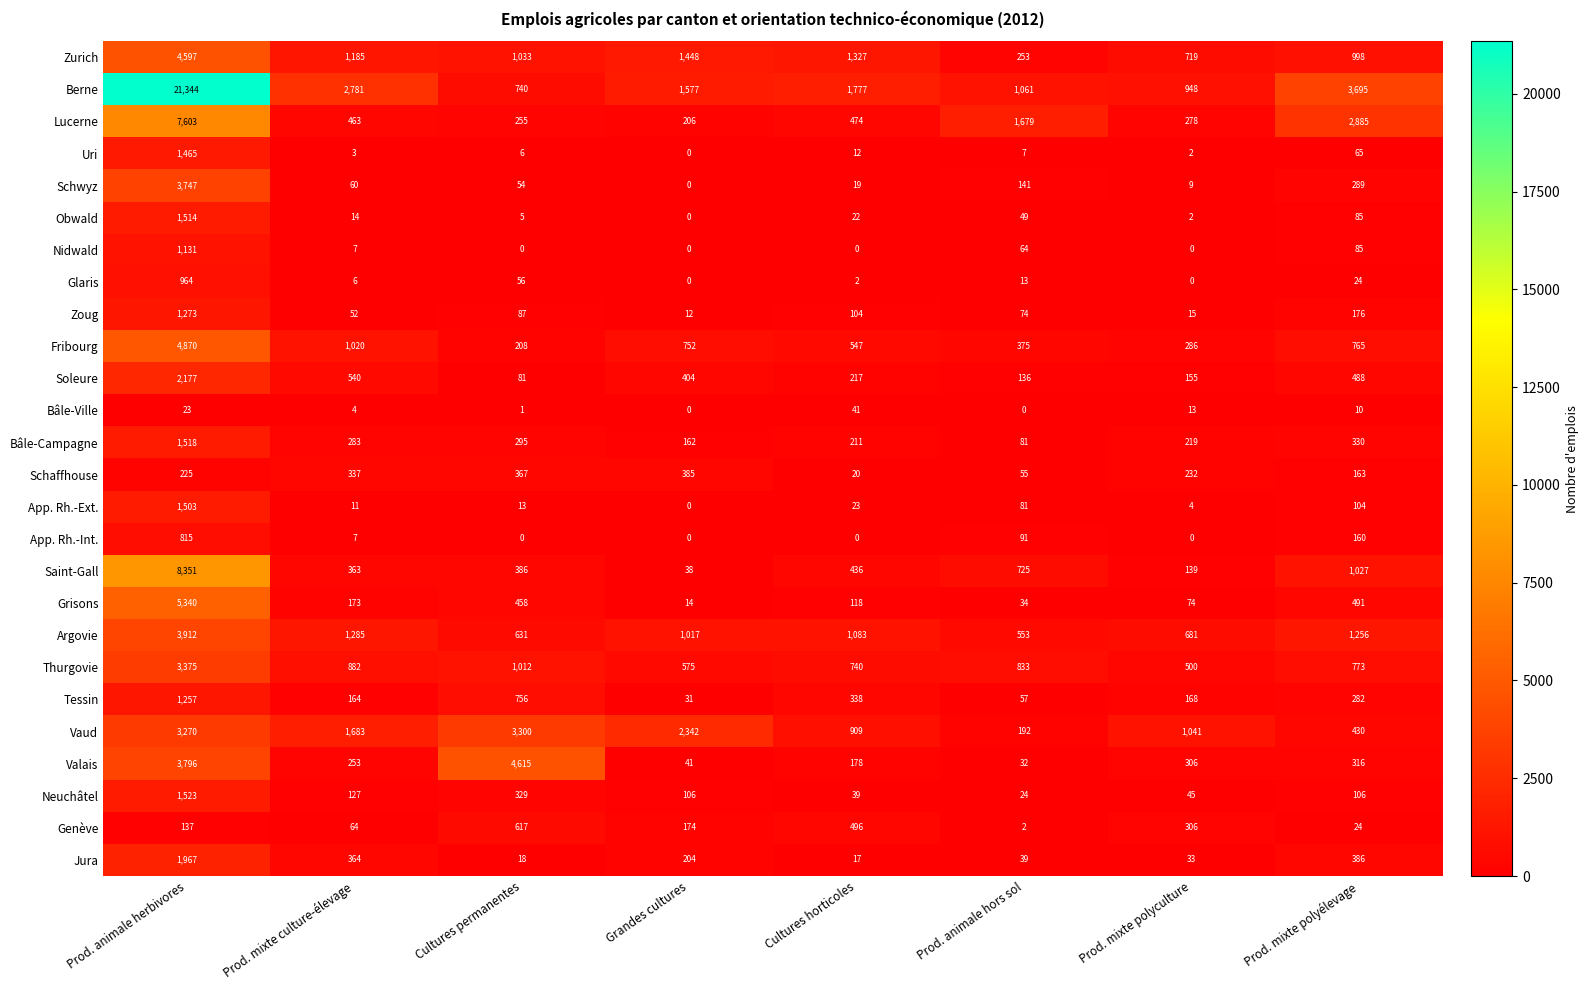

What is the difference between the maximum and minimum values in the Argovie series?

3359